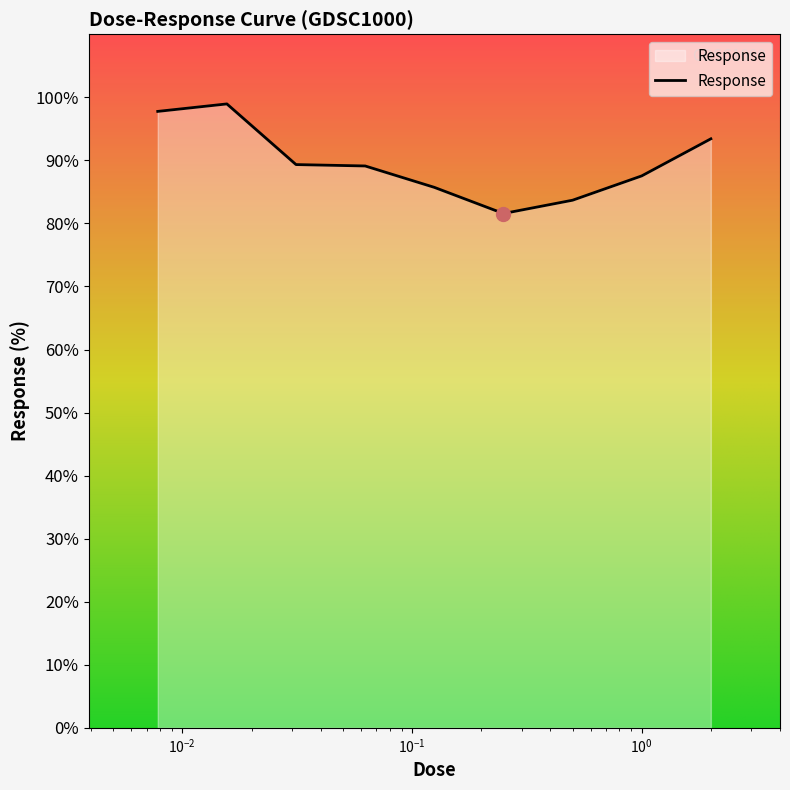

What is the maximum value shown in the chart?

99.0